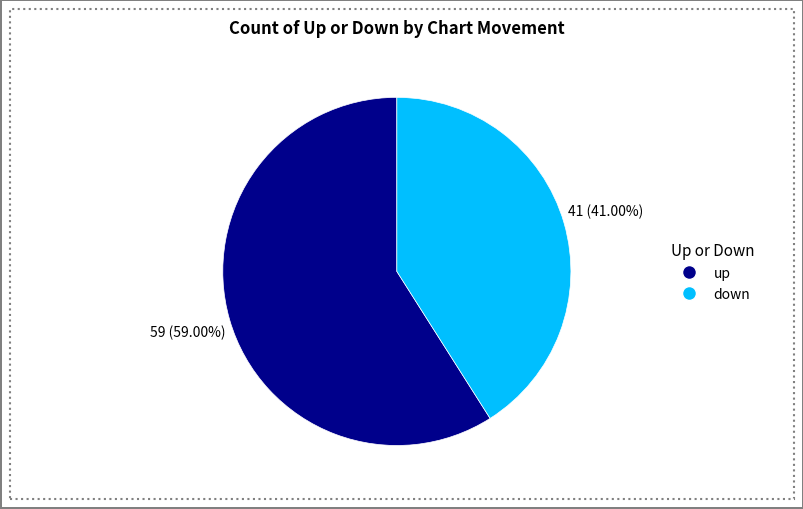

Which slice is the largest?

up